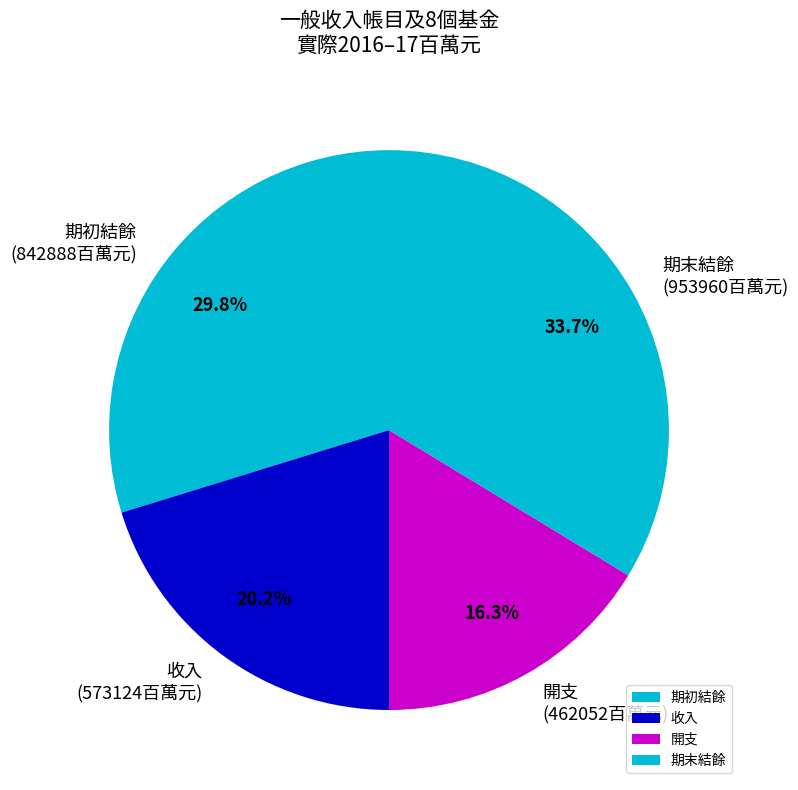

To the nearest percent, what percentage of the pie is 期初結餘?

30%